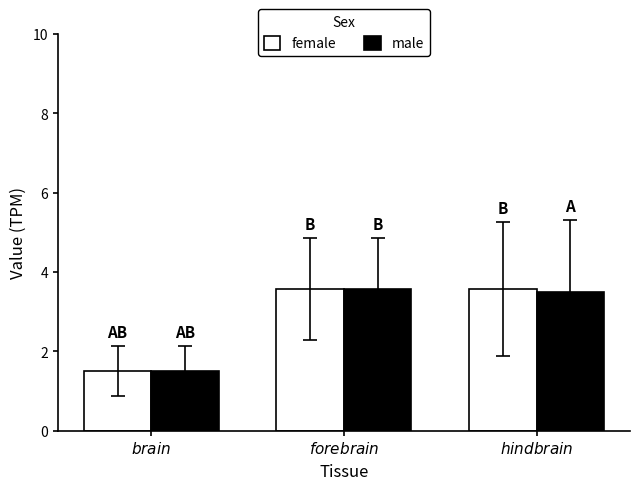

Reading left to right, extract all data points from this chart.

female: 1.5	3.6	3.6
male: 1.5	3.6	3.5